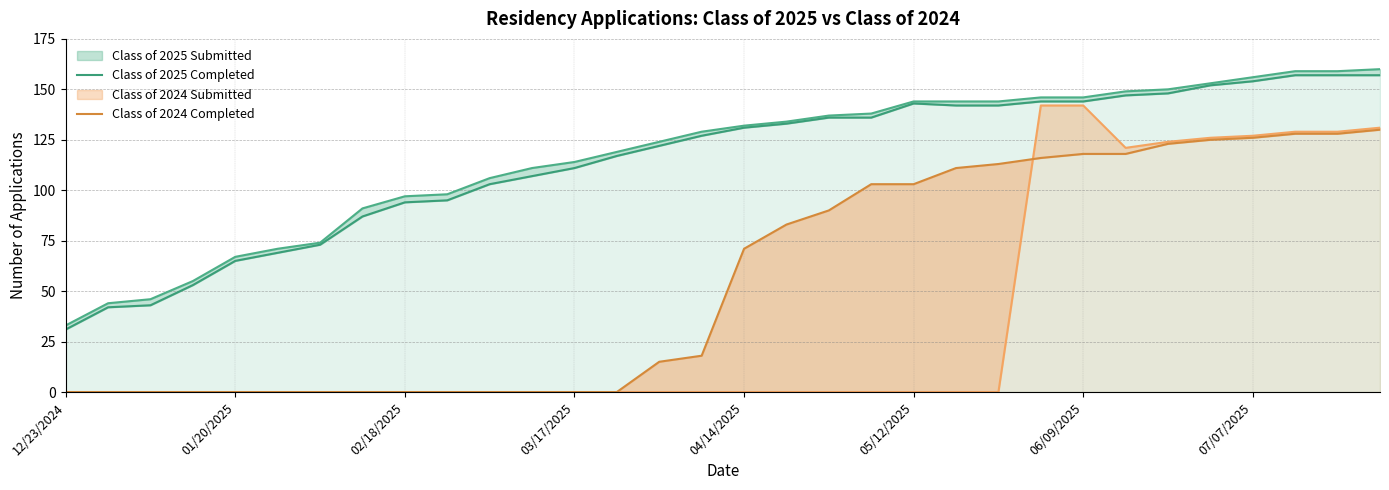

Which label corresponds to the smallest value in the chart?

12/23/2024